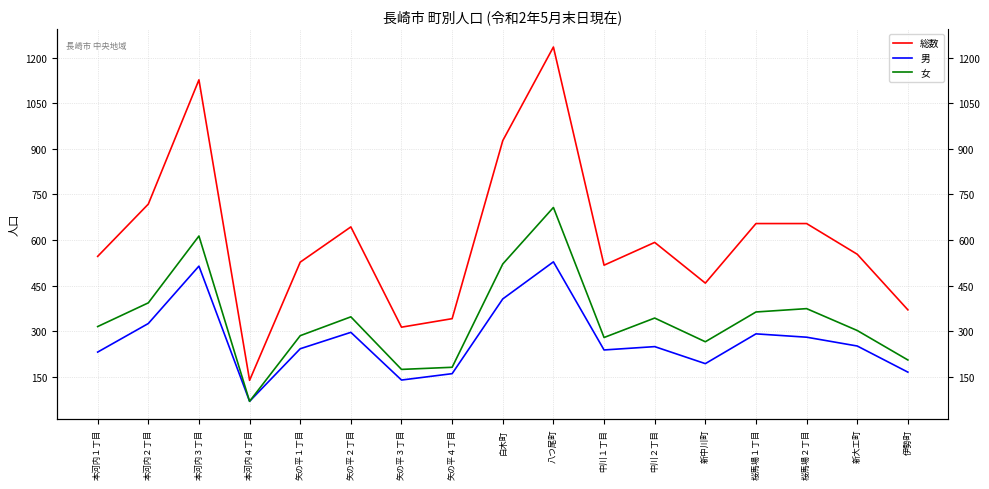

What is the sum of all 男 values?

4577